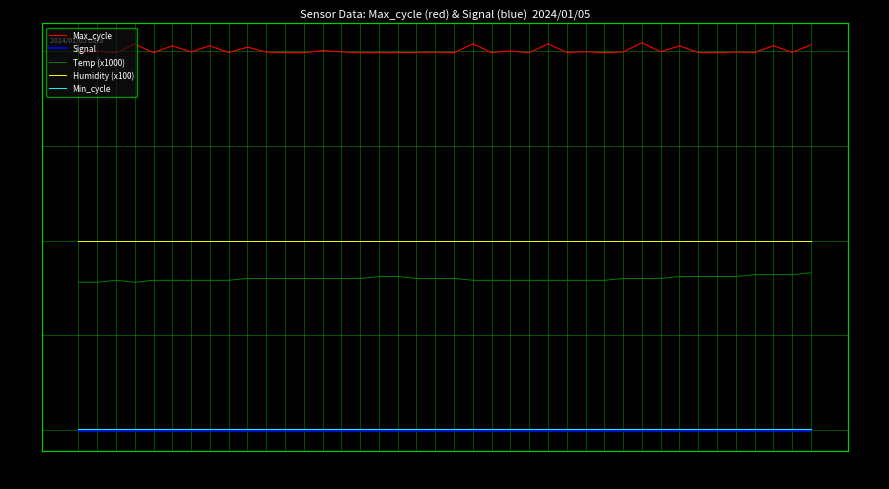

What is the value of the Signal point at the 32nd from the left?

-76